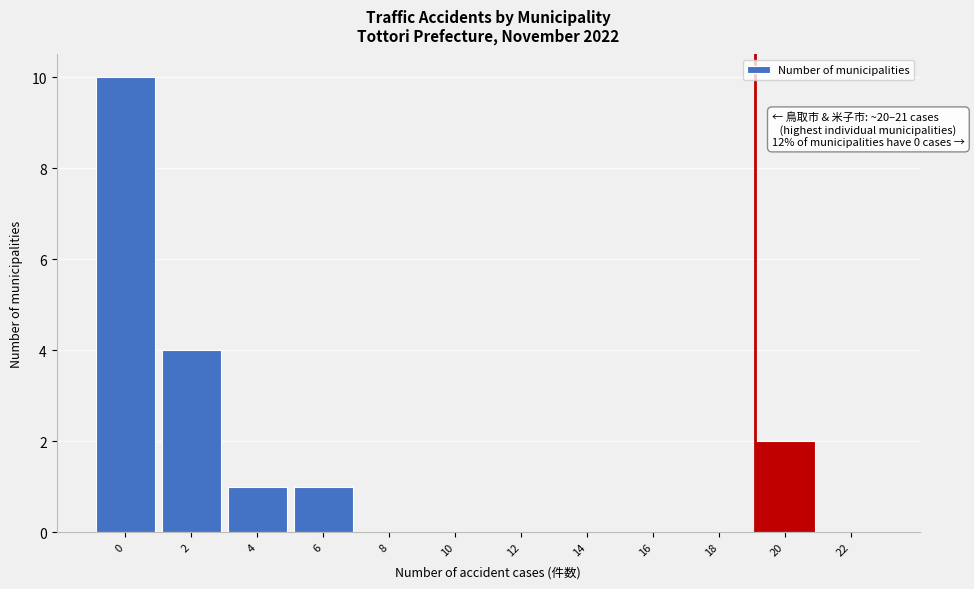

Reading left to right, extract all data points from this chart.

0=10	2=4	4=1	6=1	8=0	10=0	12=0	14=0	16=0	18=0	20=2	22=0